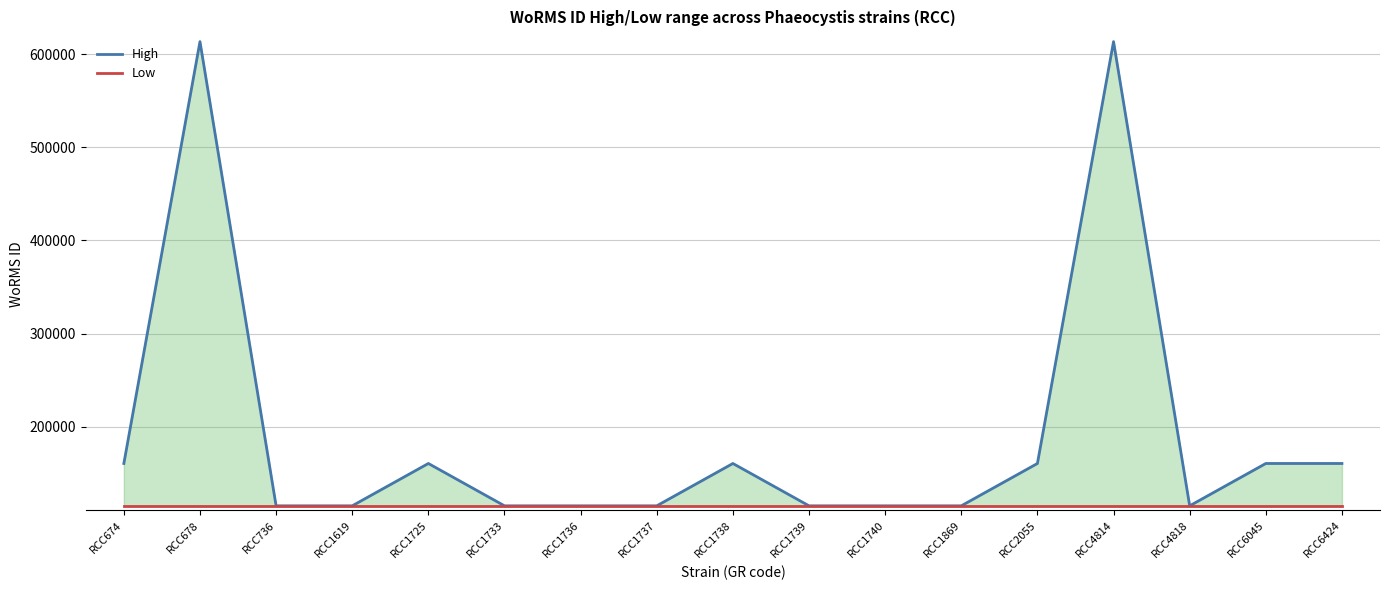

Rank the series by their average value, from lowest to highest.

Low, High